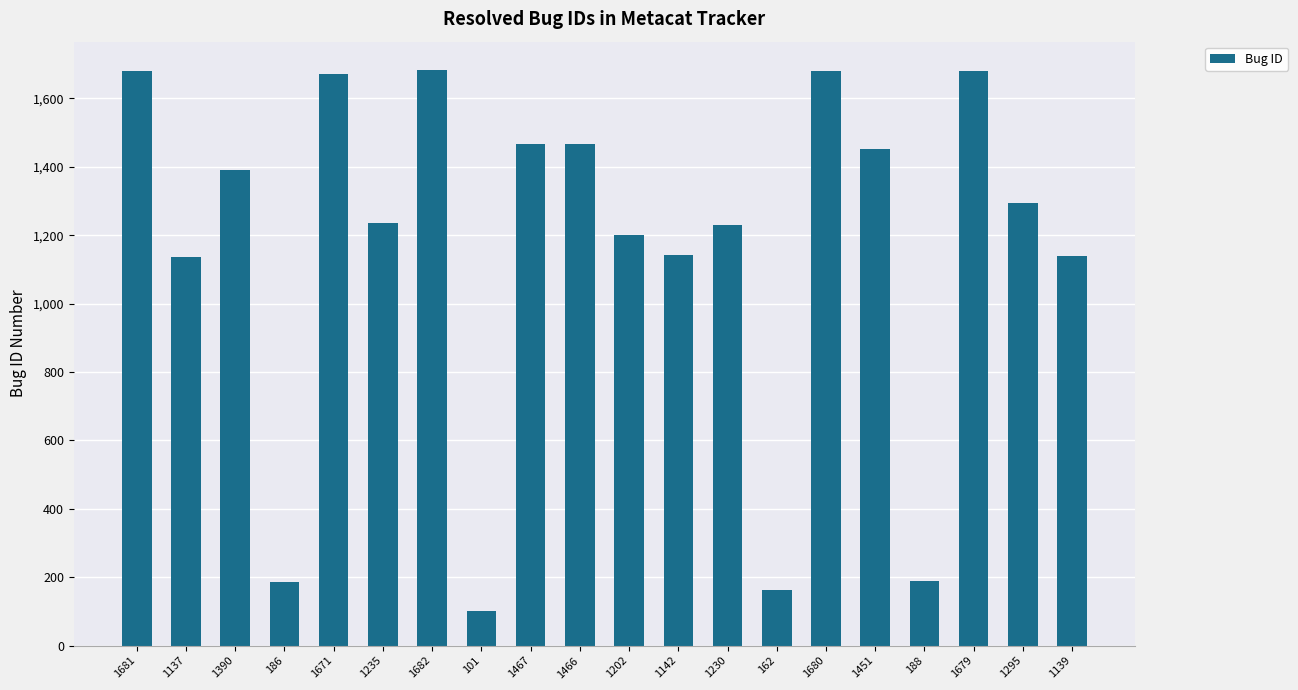

Which category has the lowest value across all series?

101